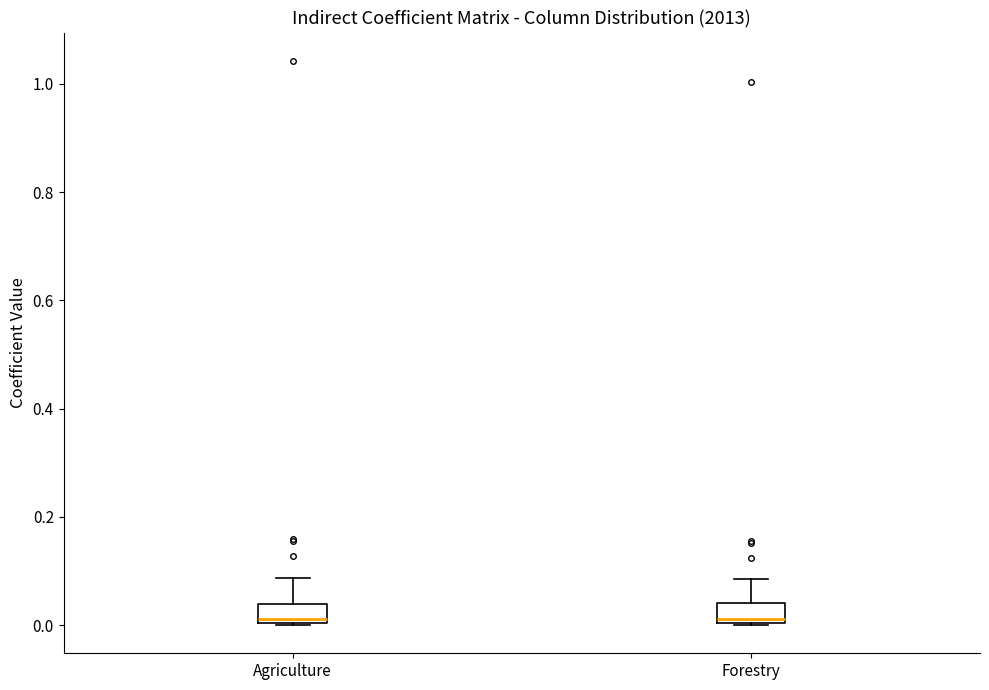

Reading left to right, transcribe this box plot: for each box, give where its median line is, the range the box spans, and where its two whiskers end, as read against the y-axis. The values are not printed on the chart, so give them approximately, as read against the axis.

Agriculture: median 0.02, box 0.00 to 0.04, whiskers 0.00 to 0.08
Forestry: median 0.02, box 0.00 to 0.04, whiskers 0.00 to 0.08